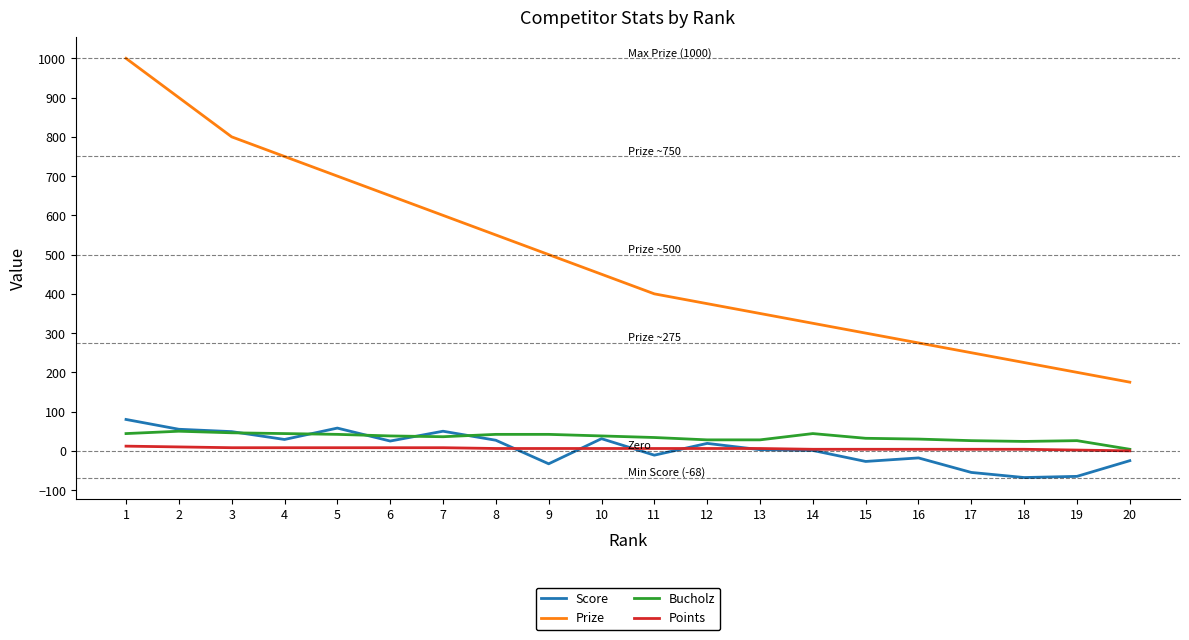

What is the minimum value for Score?

-68